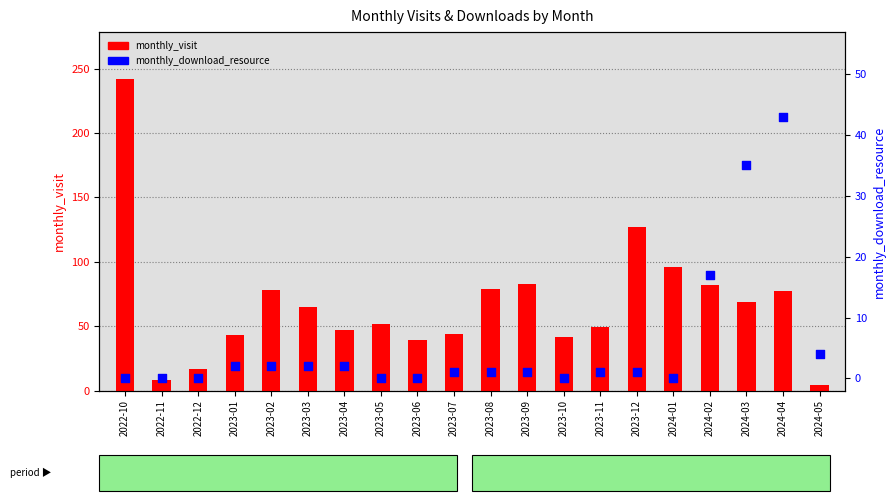

What are all the series names shown in the legend?

monthly_visit, monthly_download_resource